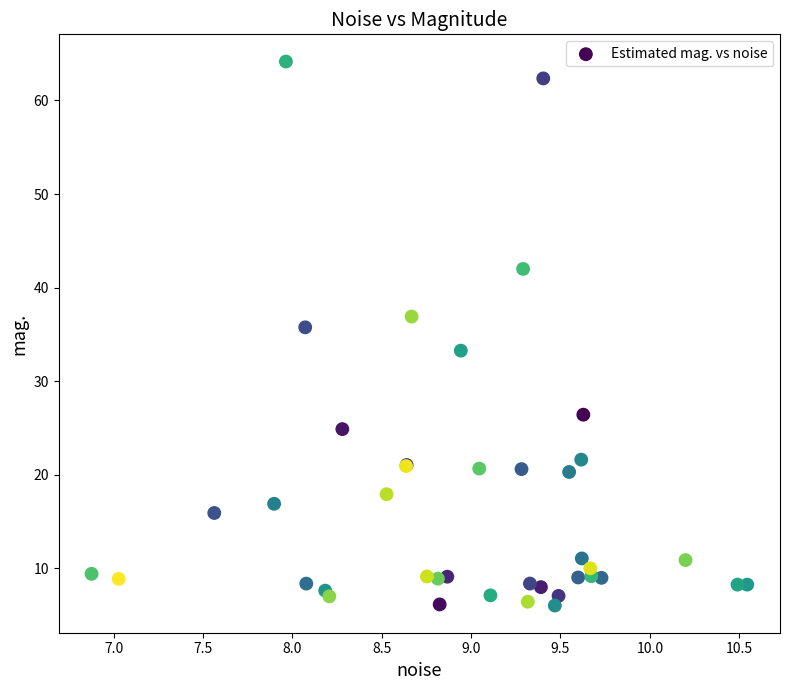

What Y value in the scatter plot is closest to 35?

35.8